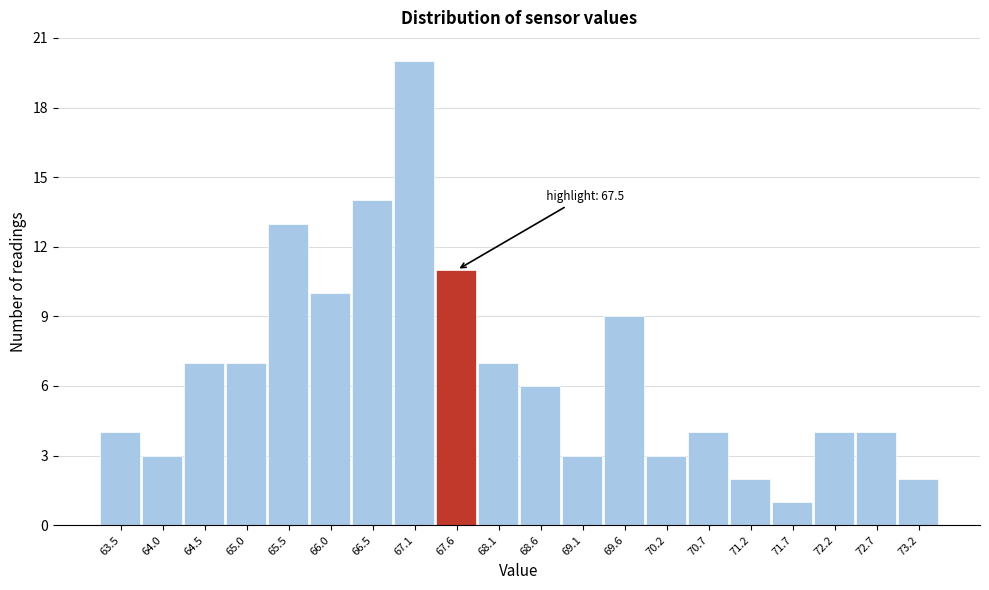

Over which range of the x-axis is the bar tallest?

66.8 to 67.3